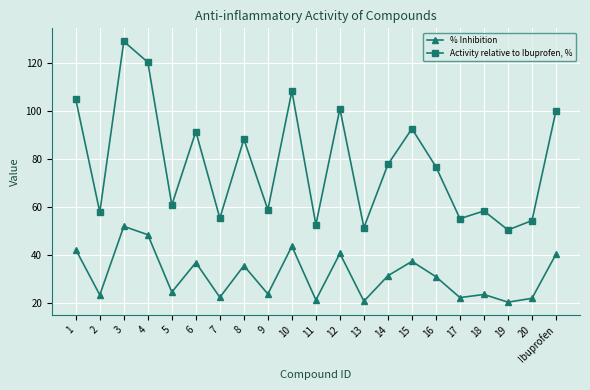

At which category does Activity relative to Ibuprofen, % reach its first local valley?

2